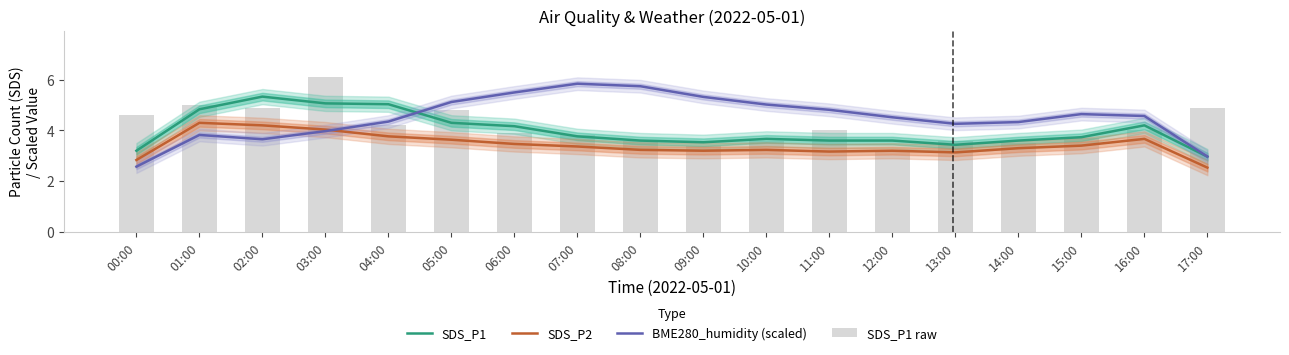

What is the value of the BME280_humidity (scaled) bar at the 16th from the left?

4.6